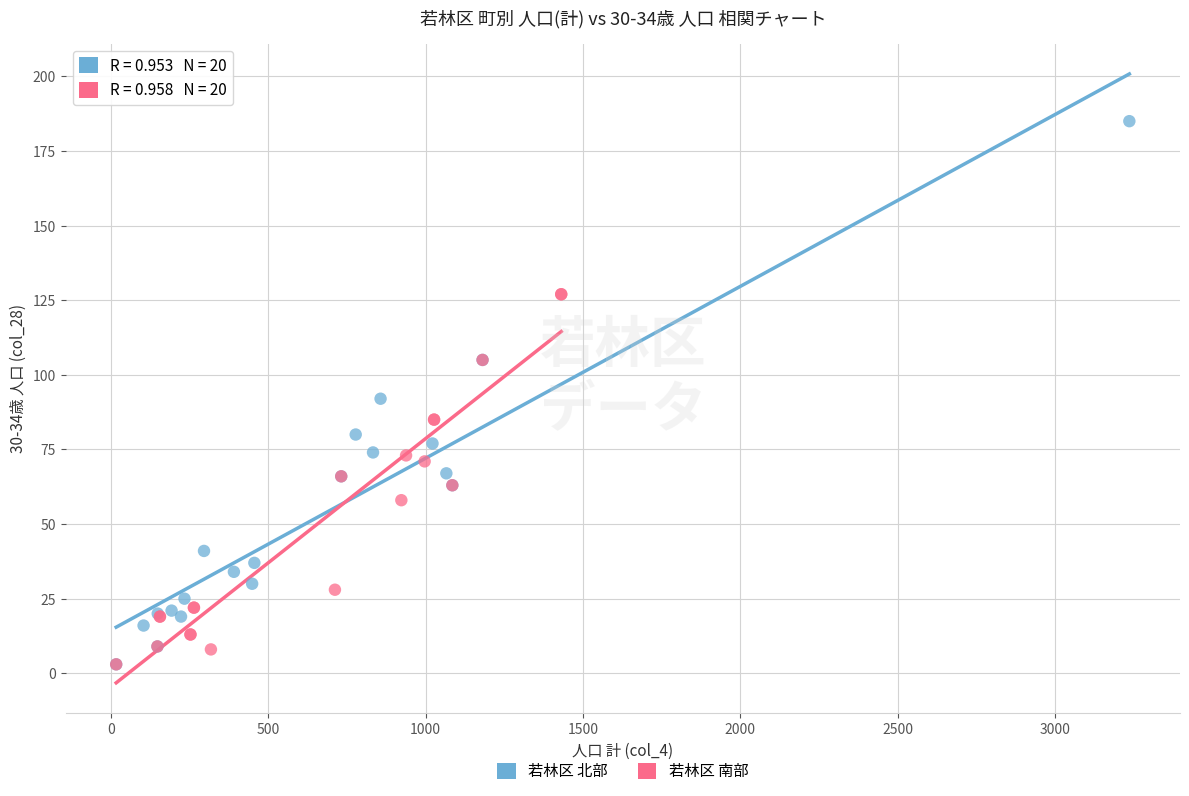

Which series has the largest Y range (max minus min)?

若林区 北部